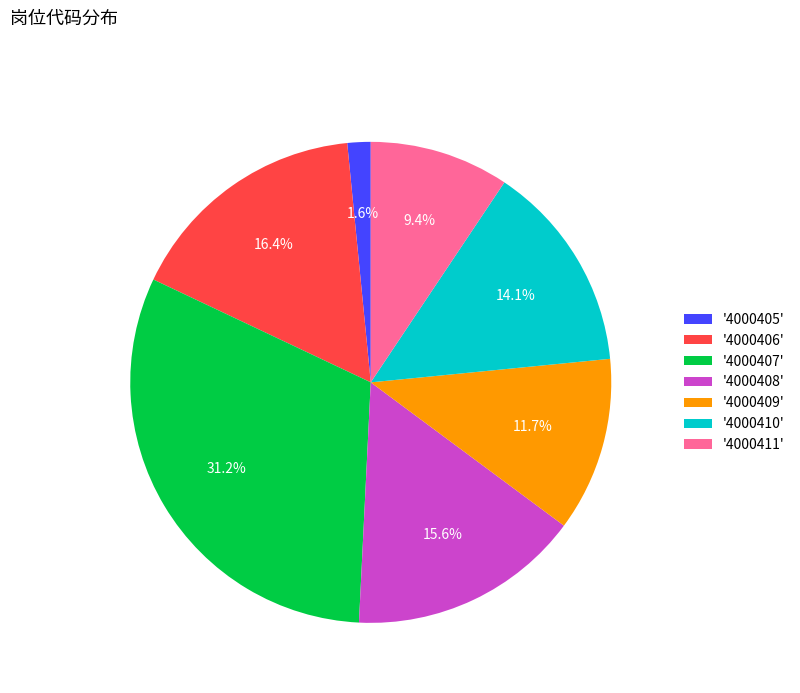

What is the ratio of the value at '4000409' to the value at '4000407'?

0.4